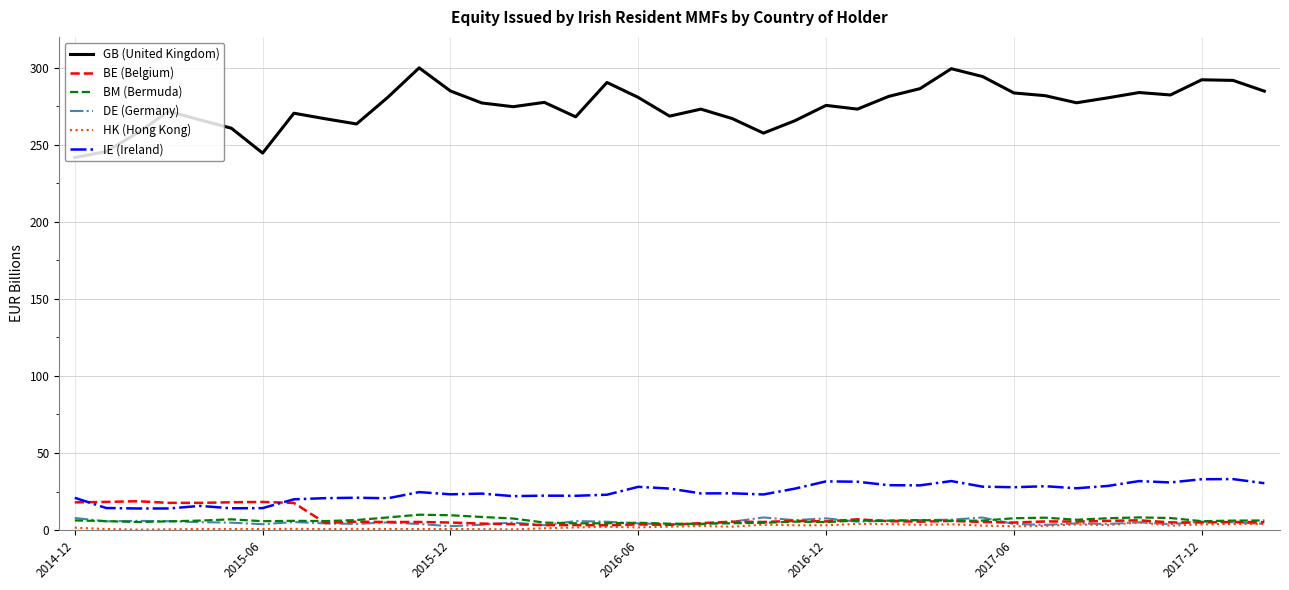

Which series has the largest total across all categories?

GB (United Kingdom)